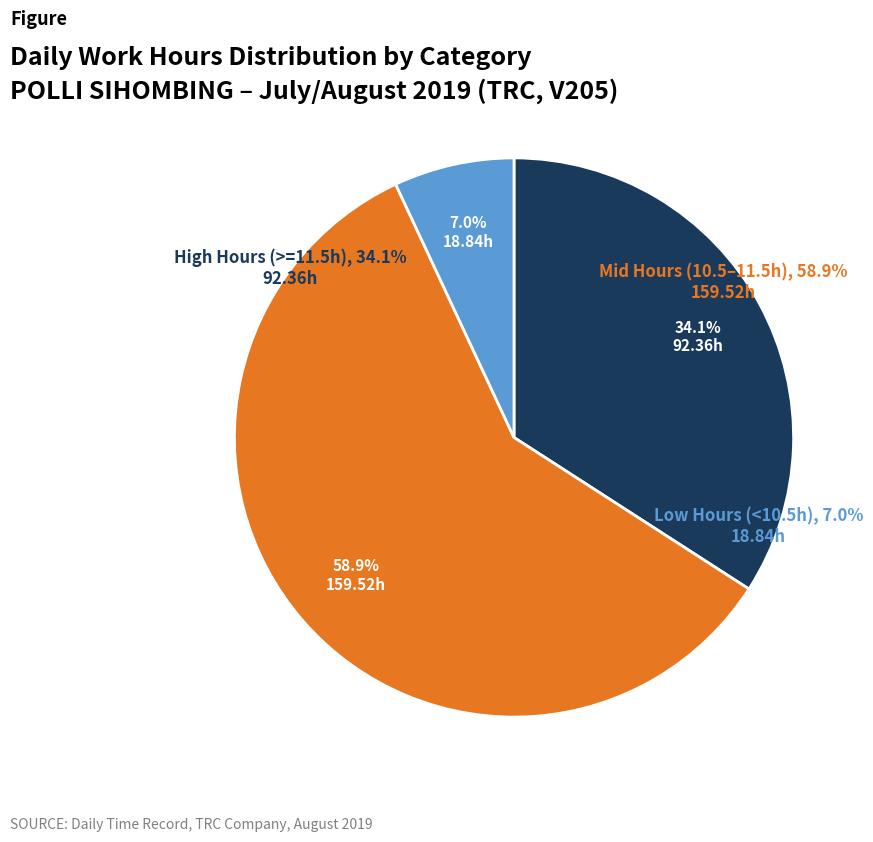

Is there any slice that represents more than half of the pie?

Yes